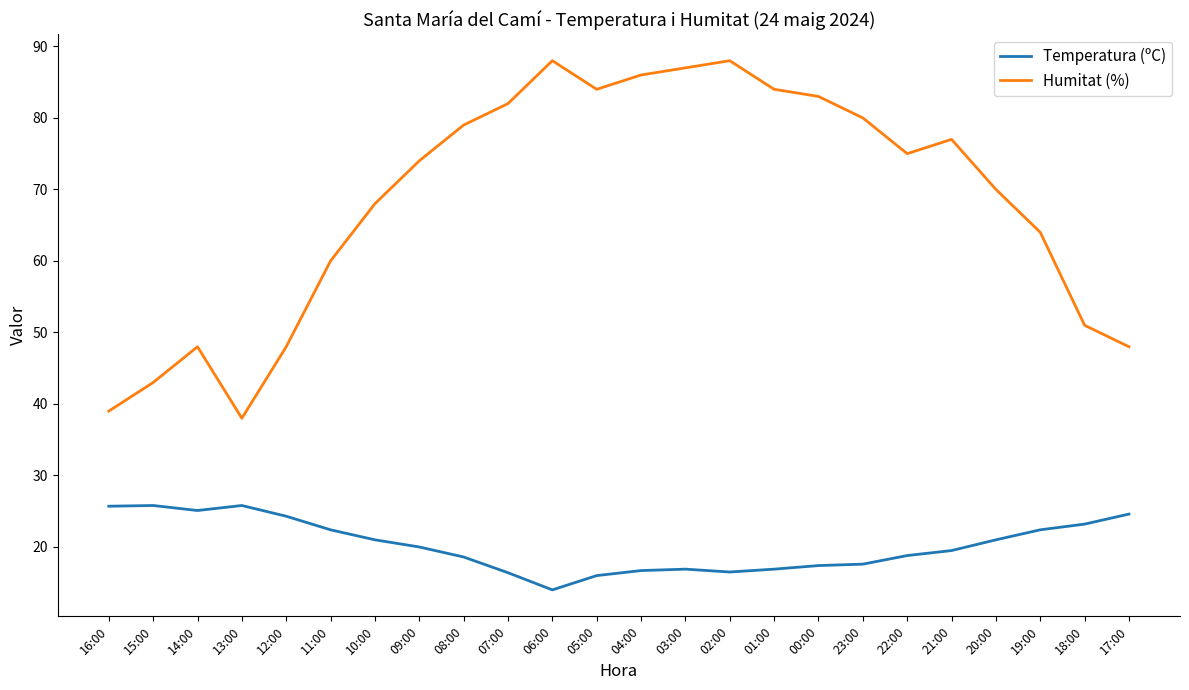

What is the difference between the Temperatura (ºC) values at 04:00 and 02:00?

0.2